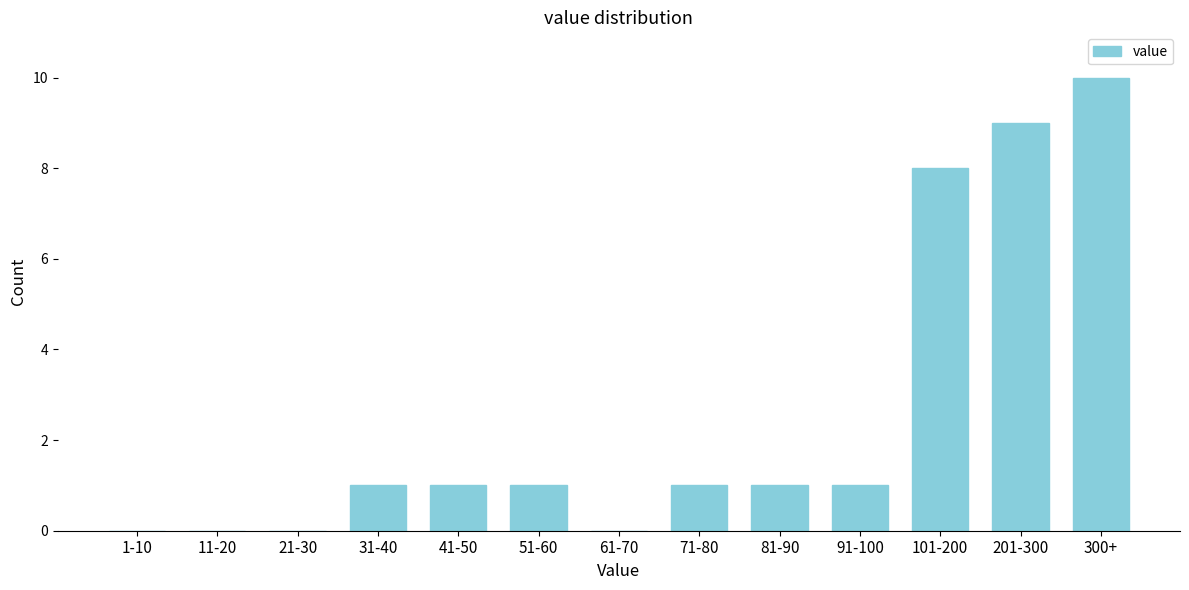

Reading left to right, list all the values displayed in this chart.

1-10=0	11-20=0	21-30=0	31-40=1	41-50=1	51-60=1	61-70=0	71-80=1	81-90=1	91-100=1	101-200=8	201-300=9	300+=10